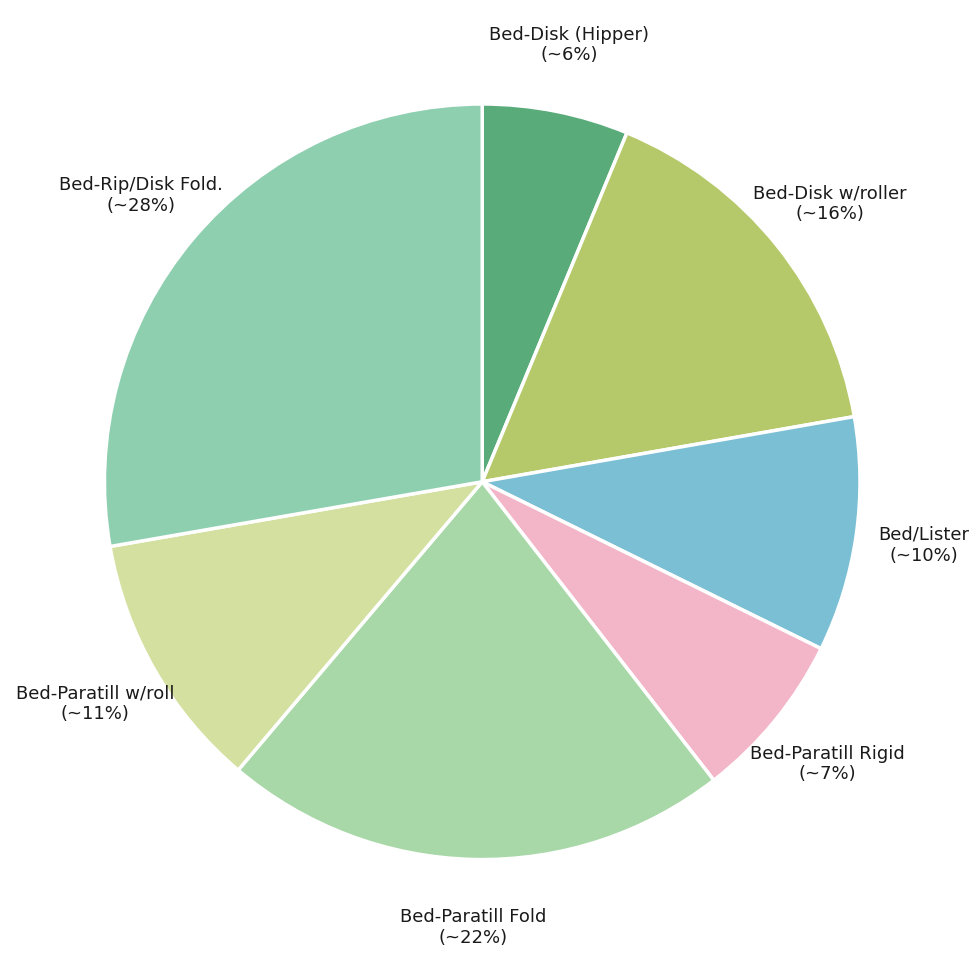

Which slice is the smallest?

Bed-Disk (Hipper)